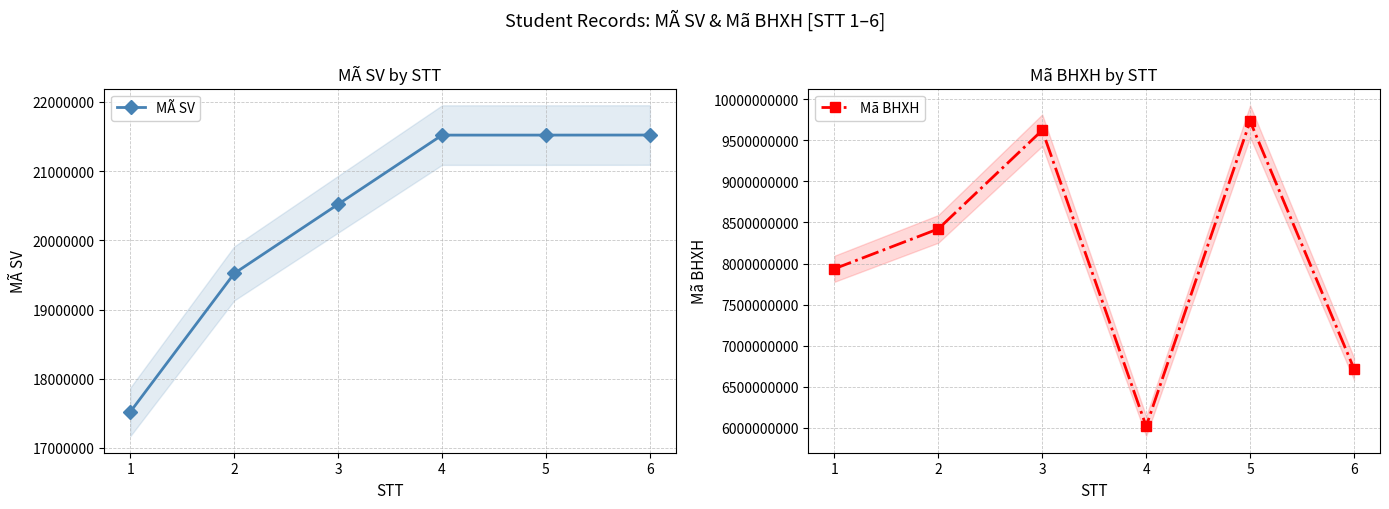

What is the difference between the MÃ SV values at 5 and 2?

1999711